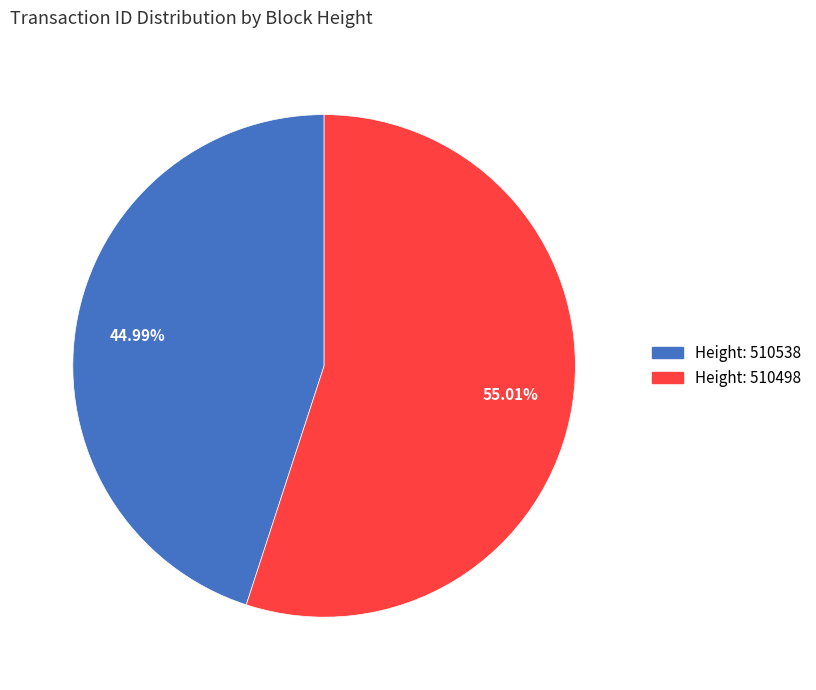

To the nearest percent, what is the average slice percentage?

50%